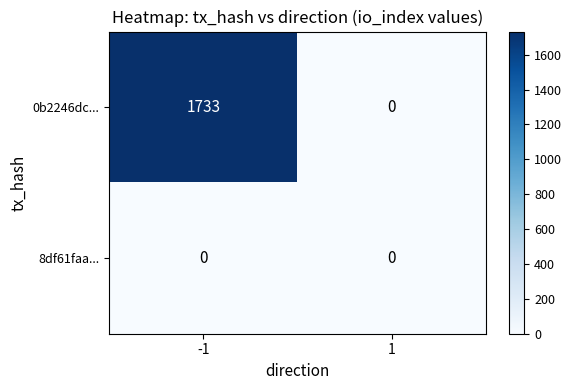

Which series changed the most between -1 and 1?

0b2246dc...